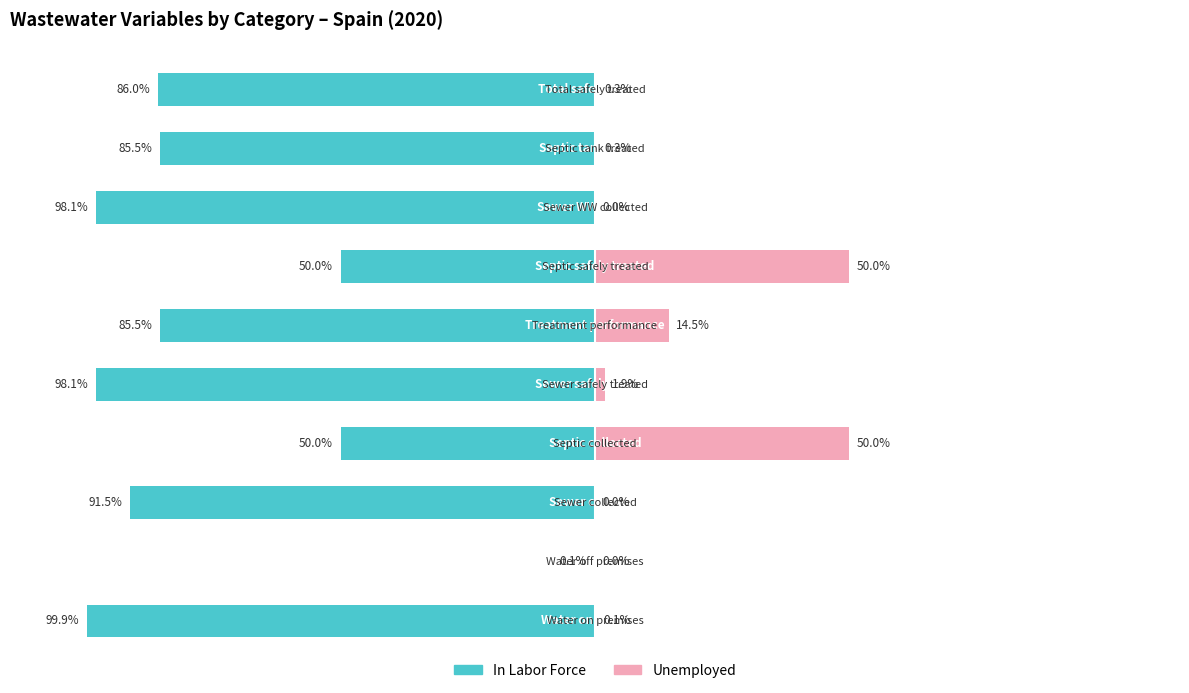

Are the bars grouped side by side (vs. stacked)?

Yes